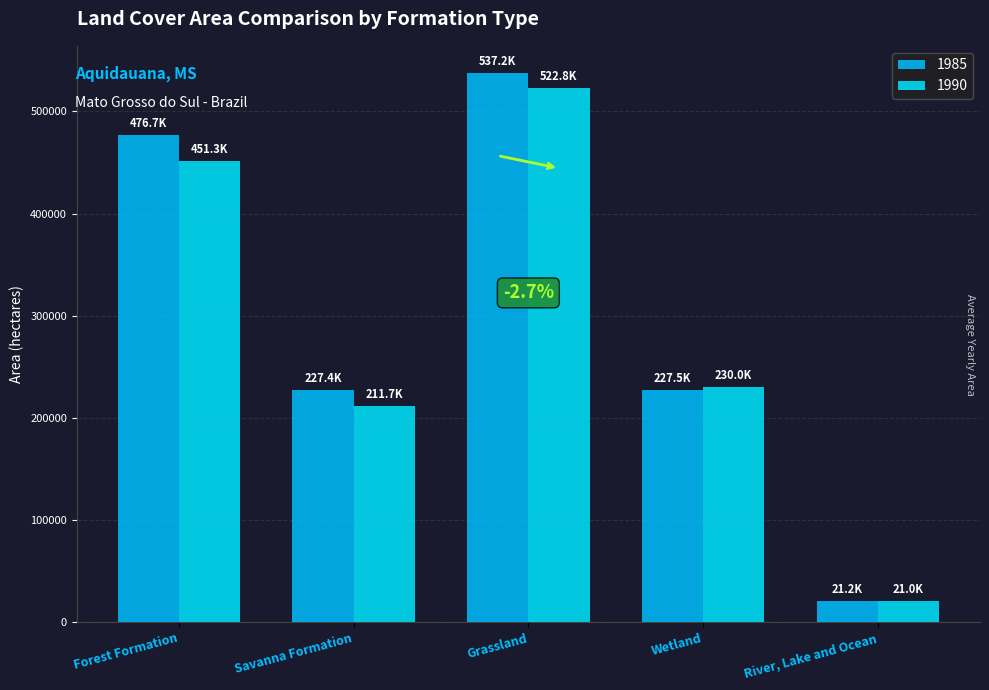

List the series in order of their peak value, highest first.

1985, 1990